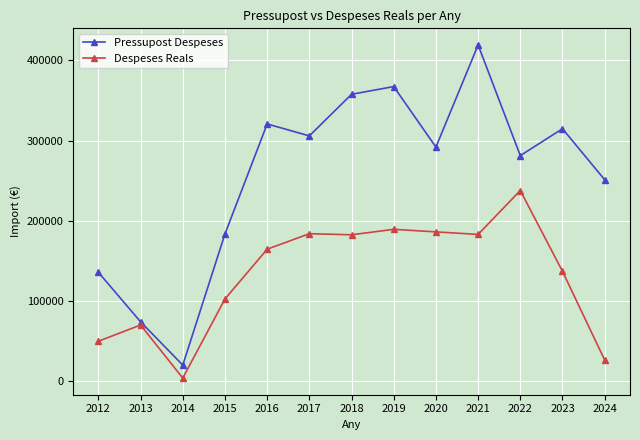

What is the value of the Despeses Reals point at the 6th from the left?

183843.1